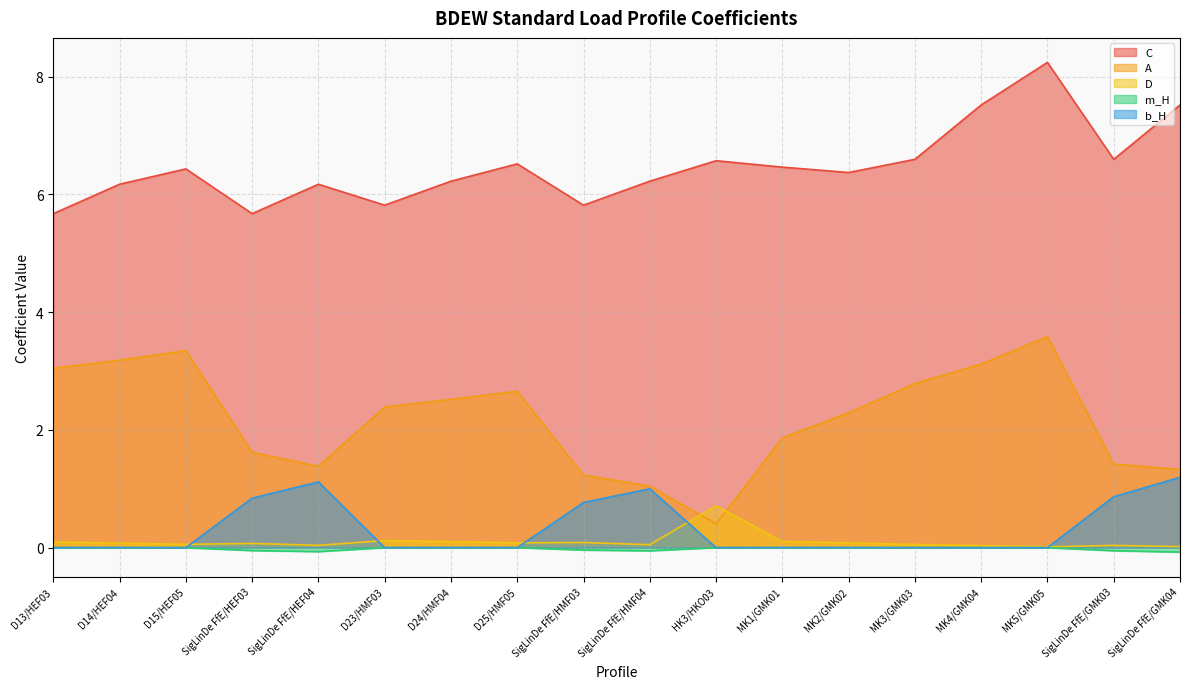

Reading right to left, what are all the values shown in this chart?

C: SigLinDe FfE/GMK04=7.5	SigLinDe FfE/GMK03=6.6	MK5/GMK05=8.2	MK4/GMK04=7.5	MK3/GMK03=6.6	MK2/GMK02=6.4	MK1/GMK01=6.5	HK3/HKO03=6.6	SigLinDe FfE/HMF04=6.2	SigLinDe FfE/HMF03=5.8	D25/HMF05=6.5	D24/HMF04=6.2	D23/HMF03=5.8	SigLinDe FfE/HEF04=6.2	SigLinDe FfE/HEF03=5.7	D15/HEF05=6.4	D14/HEF04=6.2	D13/HEF03=5.7
A: SigLinDe FfE/GMK04=1.3	SigLinDe FfE/GMK03=1.4	MK5/GMK05=3.6	MK4/GMK04=3.1	MK3/GMK03=2.8	MK2/GMK02=2.3	MK1/GMK01=1.9	HK3/HKO03=0.4	SigLinDe FfE/HMF04=1.0	SigLinDe FfE/HMF03=1.2	D25/HMF05=2.7	D24/HMF04=2.5	D23/HMF03=2.4	SigLinDe FfE/HEF04=1.4	SigLinDe FfE/HEF03=1.6	D15/HEF05=3.3	D14/HEF04=3.2	D13/HEF03=3.0
D: SigLinDe FfE/GMK04=0.0	SigLinDe FfE/GMK03=0.0	MK5/GMK05=0.0	MK4/GMK04=0.0	MK3/GMK03=0.1	MK2/GMK02=0.1	MK1/GMK01=0.1	HK3/HKO03=0.7	SigLinDe FfE/HMF04=0.1	SigLinDe FfE/HMF03=0.1	D25/HMF05=0.1	D24/HMF04=0.1	D23/HMF03=0.1	SigLinDe FfE/HEF04=0.0	SigLinDe FfE/HEF03=0.1	D15/HEF05=0.1	D14/HEF04=0.1	D13/HEF03=0.1
m_H: SigLinDe FfE/GMK04=-0.1	SigLinDe FfE/GMK03=-0.1	MK5/GMK05=0.0	MK4/GMK04=0.0	MK3/GMK03=0.0	MK2/GMK02=0.0	MK1/GMK01=0.0	HK3/HKO03=0.0	SigLinDe FfE/HMF04=-0.1	SigLinDe FfE/HMF03=-0.0	D25/HMF05=0.0	D24/HMF04=0.0	D23/HMF03=0.0	SigLinDe FfE/HEF04=-0.1	SigLinDe FfE/HEF03=-0.0	D15/HEF05=0.0	D14/HEF04=0.0	D13/HEF03=0.0
b_H: SigLinDe FfE/GMK04=1.2	SigLinDe FfE/GMK03=0.9	MK5/GMK05=0.0	MK4/GMK04=0.0	MK3/GMK03=0.0	MK2/GMK02=0.0	MK1/GMK01=0.0	HK3/HKO03=0.0	SigLinDe FfE/HMF04=1.0	SigLinDe FfE/HMF03=0.8	D25/HMF05=0.0	D24/HMF04=0.0	D23/HMF03=0.0	SigLinDe FfE/HEF04=1.1	SigLinDe FfE/HEF03=0.8	D15/HEF05=0.0	D14/HEF04=0.0	D13/HEF03=0.0